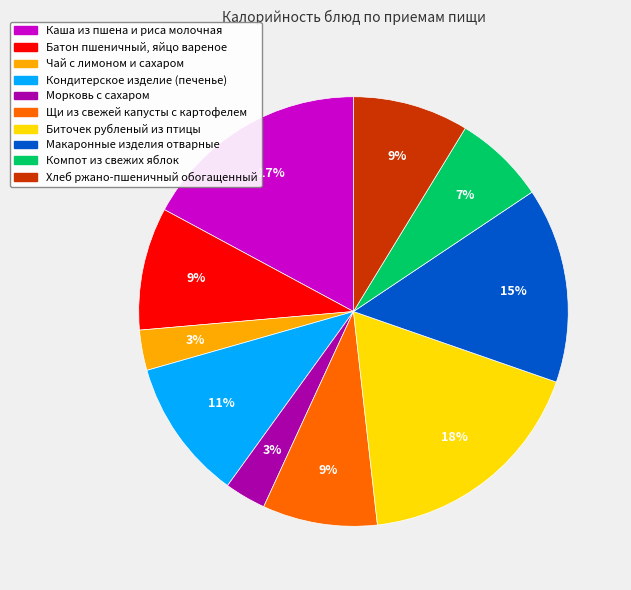

To the nearest percent, what is the combined percentage of Кондитерское изделие (печенье) and Чай с лимоном и сахаром?

14%